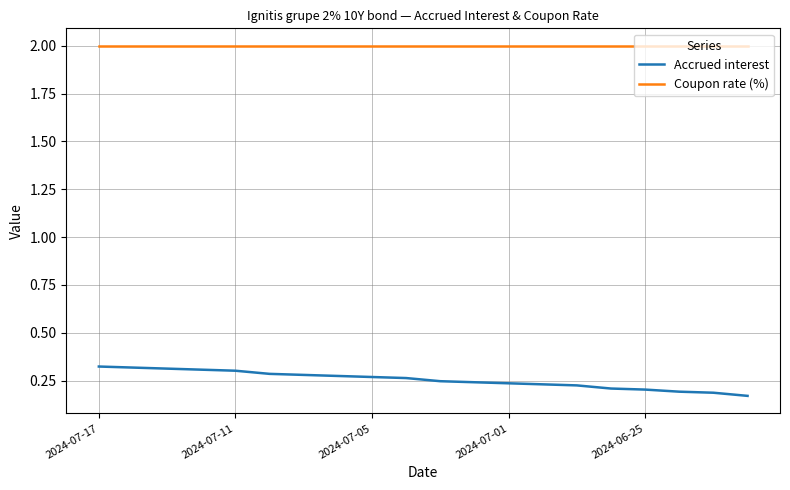

What is the greatest value displayed?

2.0